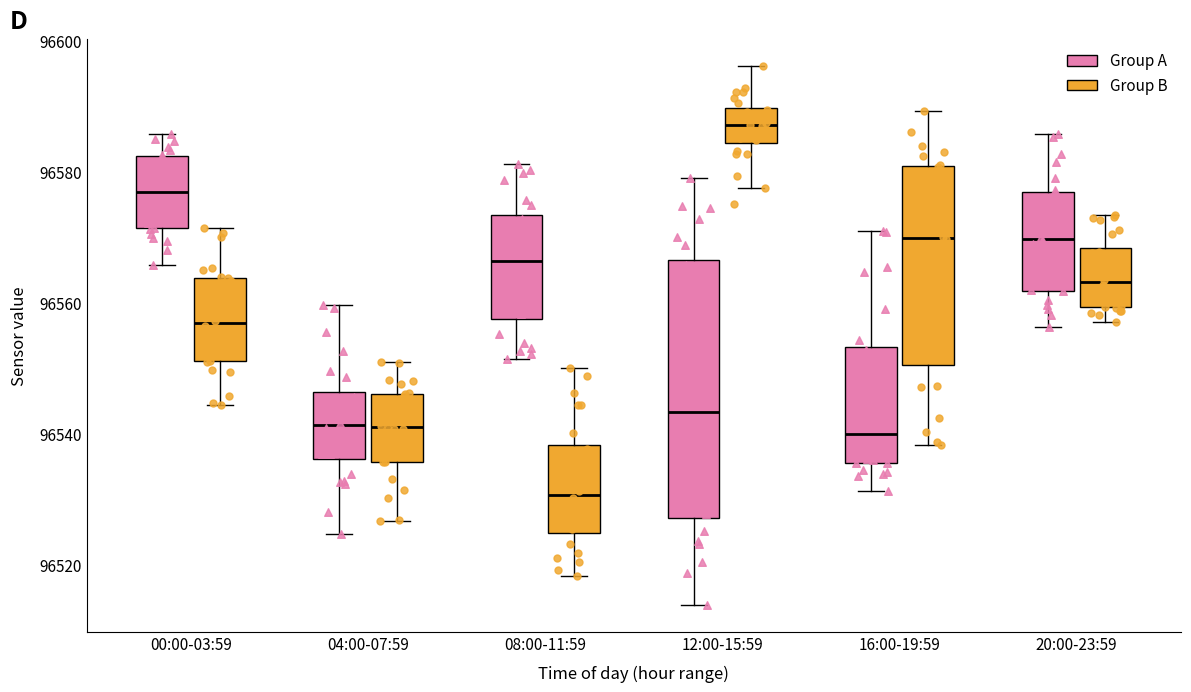

Reading left to right, transcribe this box plot: for each box, give where its median line is, the range the box spans, and where its two whiskers end, as read against the y-axis. The values are not printed on the chart, so give them approximately, as read against the axis.

00:00-03:59 (Group A): median 96576, box 96572 to 96582, whiskers 96566 to 96586
00:00-03:59 (Group B): median 96556, box 96552 to 96564, whiskers 96544 to 96572
04:00-07:59 (Group A): median 96542, box 96536 to 96546, whiskers 96524 to 96560
04:00-07:59 (Group B): median 96540, box 96536 to 96546, whiskers 96526 to 96550
08:00-11:59 (Group A): median 96566, box 96558 to 96574, whiskers 96552 to 96582
08:00-11:59 (Group B): median 96530, box 96524 to 96538, whiskers 96518 to 96550
12:00-15:59 (Group A): median 96544, box 96528 to 96566, whiskers 96514 to 96580
12:00-15:59 (Group B): median 96588, box 96584 to 96590, whiskers 96578 to 96596
16:00-19:59 (Group A): median 96540, box 96536 to 96554, whiskers 96532 to 96572
16:00-19:59 (Group B): median 96570, box 96550 to 96580, whiskers 96538 to 96590
20:00-23:59 (Group A): median 96570, box 96562 to 96576, whiskers 96556 to 96586
20:00-23:59 (Group B): median 96564, box 96560 to 96568, whiskers 96558 to 96574